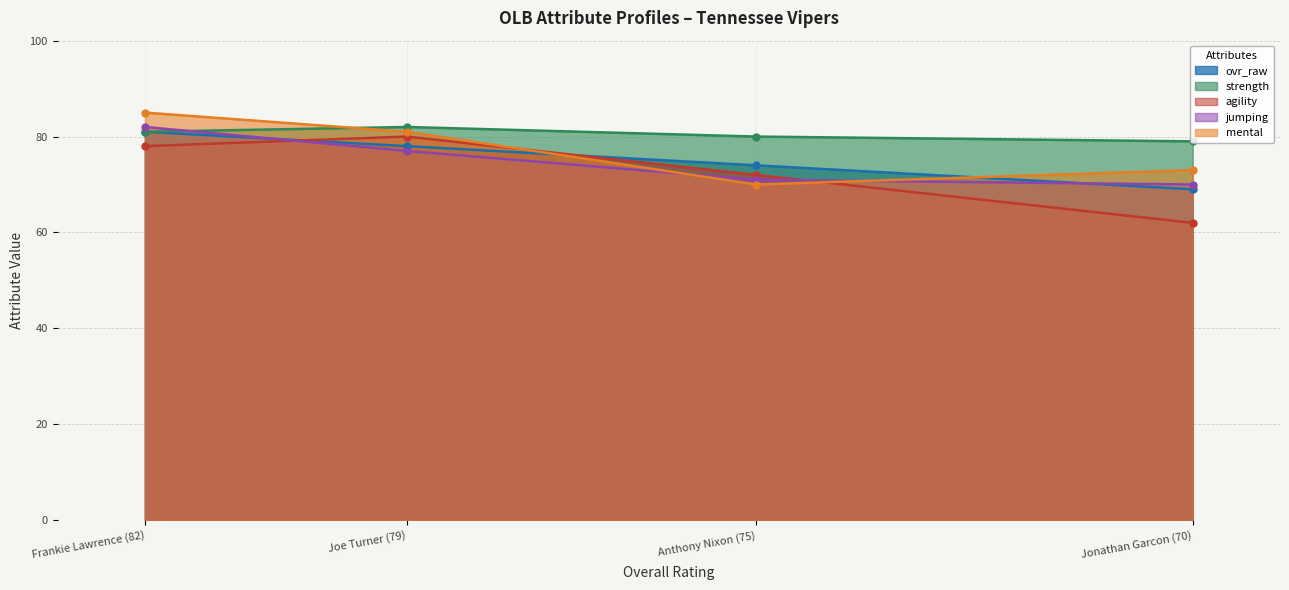

True or false: agility has a value of 72 at Anthony Nixon (75).

True